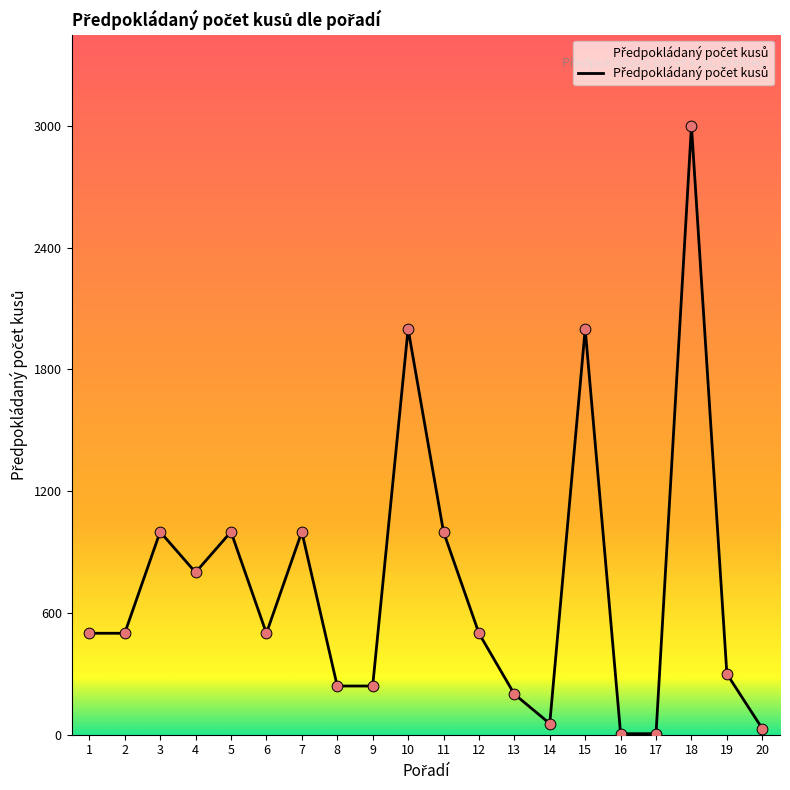

What is the ratio of the value at 11 to the value at 15?

0.5